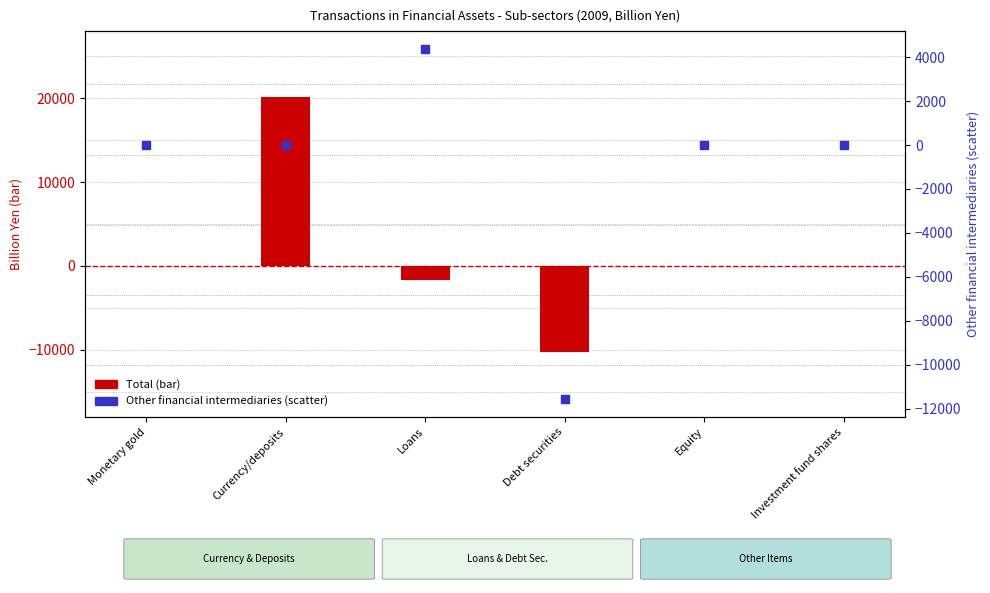

Is the value of col_11 (Other financial) at Monetary gold greater than the value of col_28 (Total) at Monetary gold?

No